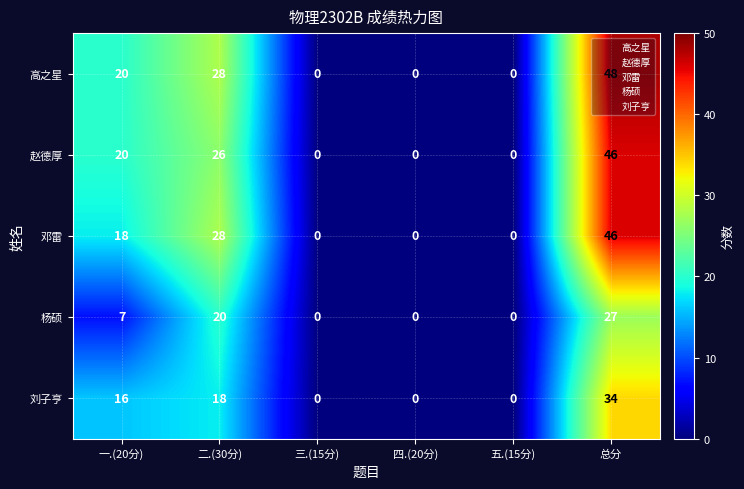

Count the number of categories in the chart.

6